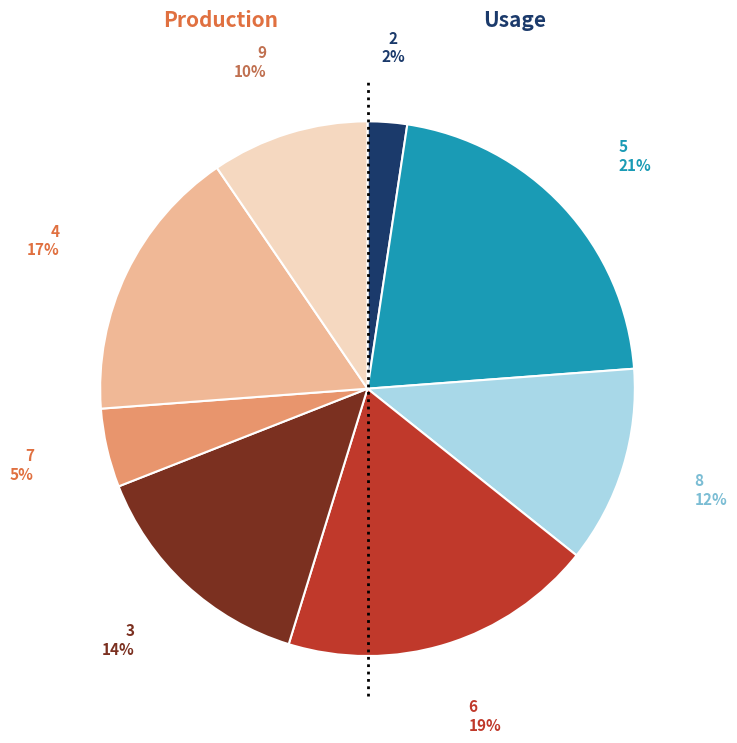

The 8 slice represents 4% of the pie. True or false?

False